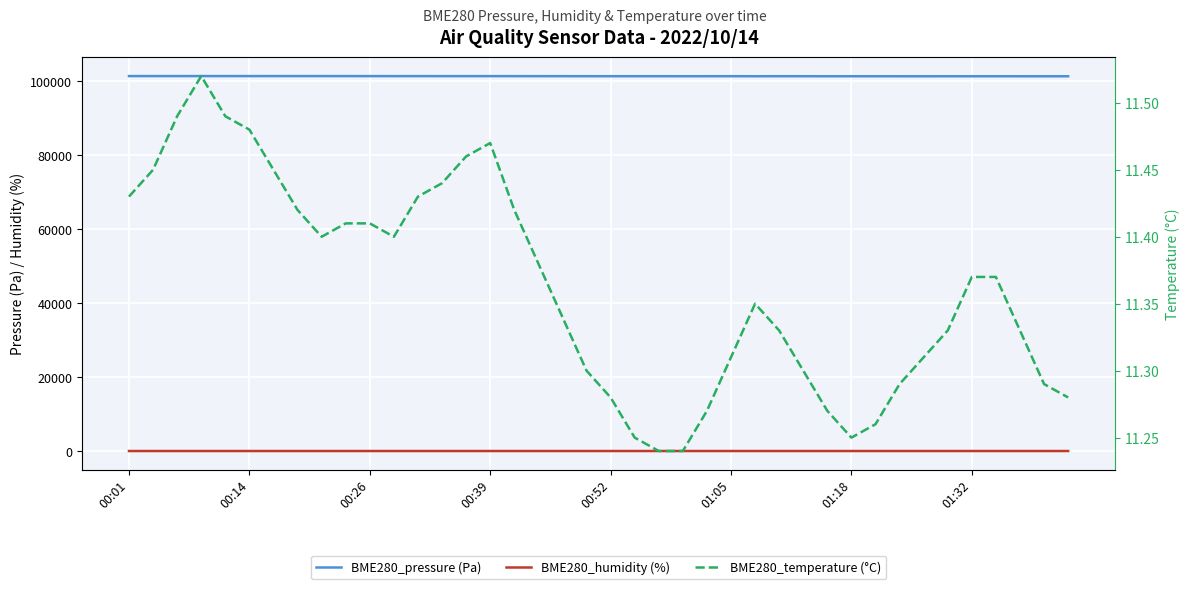

True or false: BME280_temperature (°C) and BME280_humidity (%) cross at least once.

False